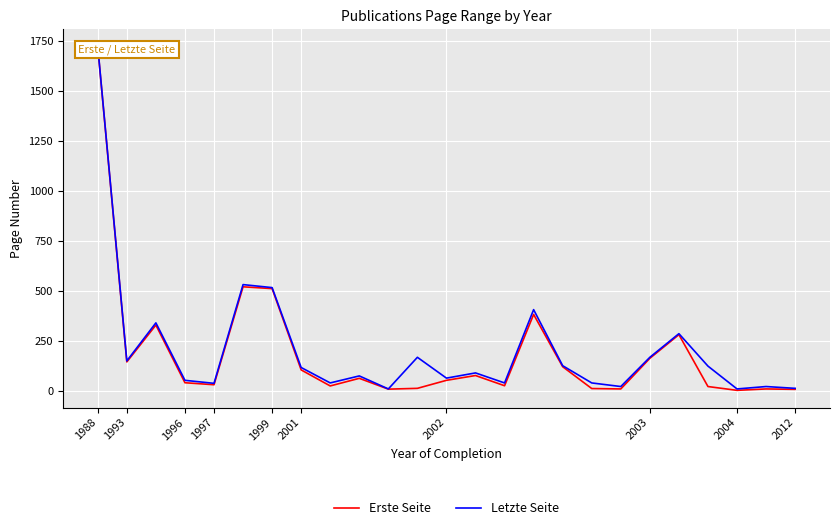

Is it true that Letzte Seite equals 92 at 13?

True